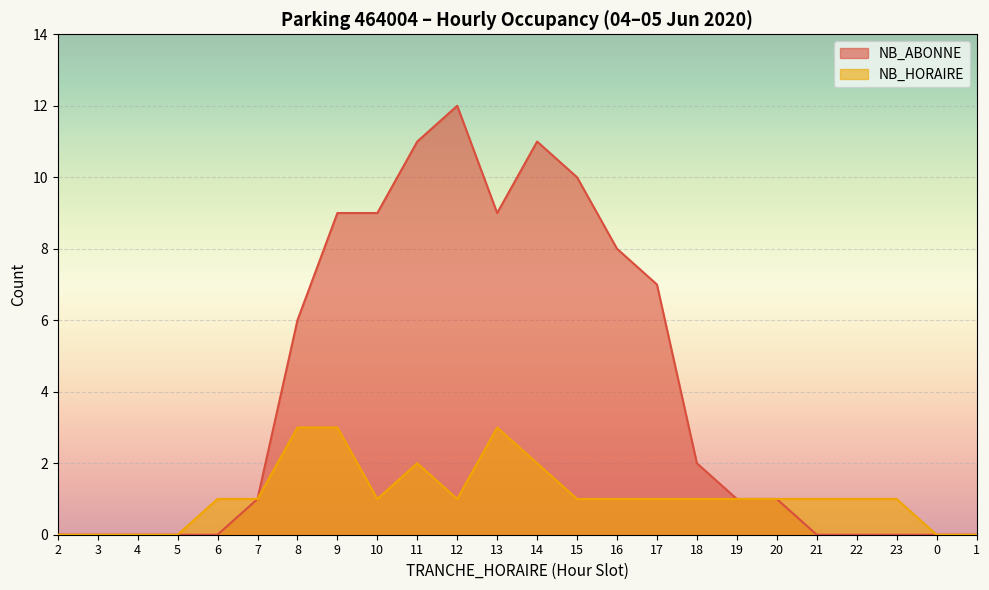

True or false: NB_HORAIRE and NB_ABONNE cross at least once.

False